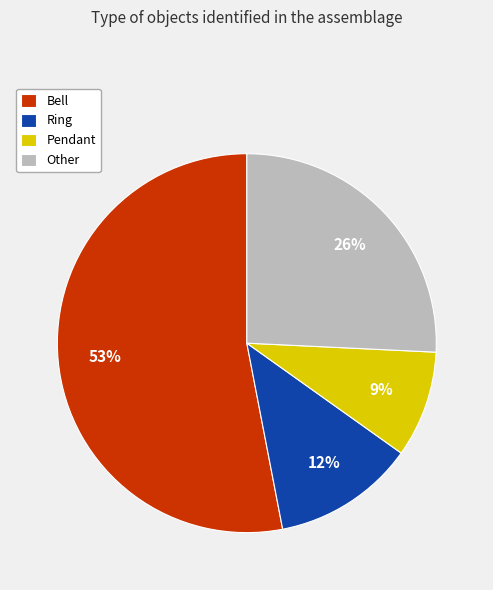

Does any single category account for the majority?

Yes